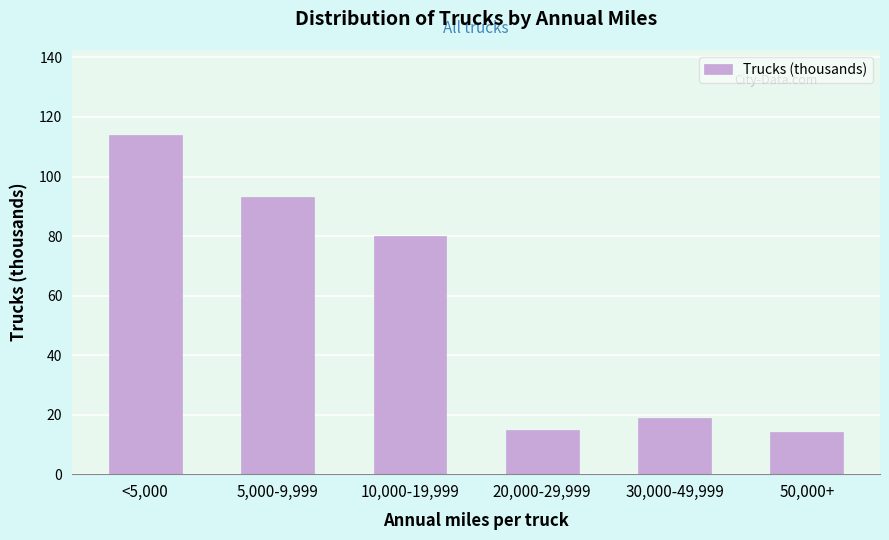

Reading right to left, what are all the values shown in this chart?

50,000+=14	30,000-49,999=19	20,000-29,999=15	10,000-19,999=80	5,000-9,999=93	<5,000=114